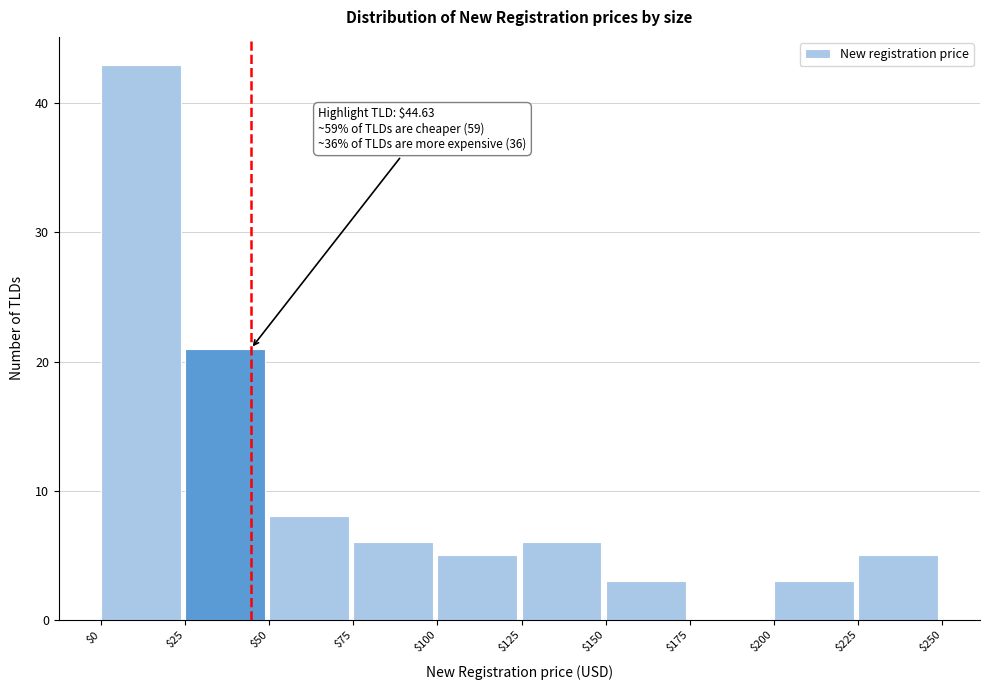

Over which range of the x-axis is the bar tallest?

$0 to $25